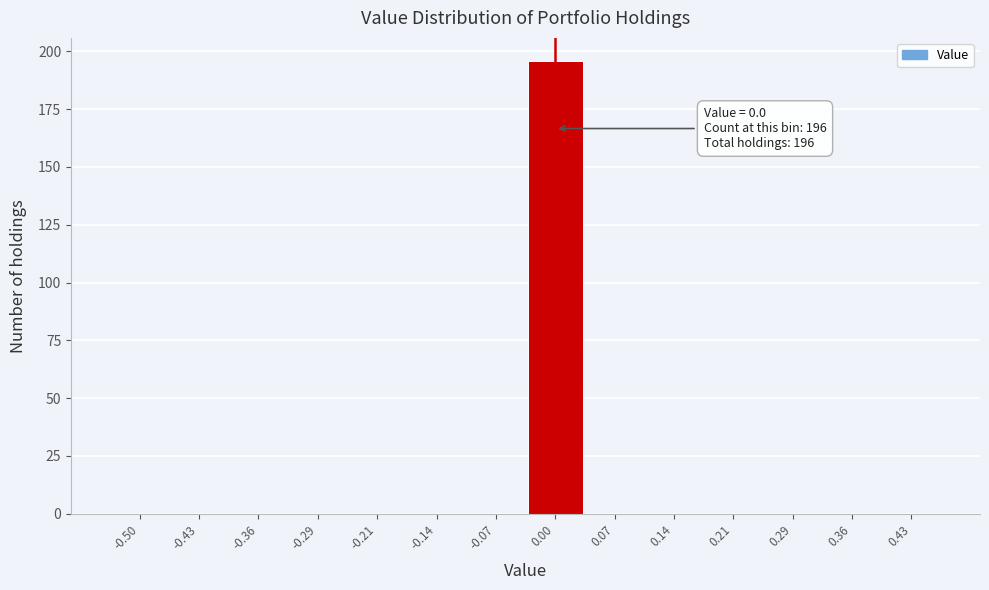

Reading right to left, list all the values displayed in this chart.

0.43=0	0.36=0	0.29=0	0.21=0	0.14=0	0.07=0	0.00=196	-0.07=0	-0.14=0	-0.21=0	-0.29=0	-0.36=0	-0.43=0	-0.50=0